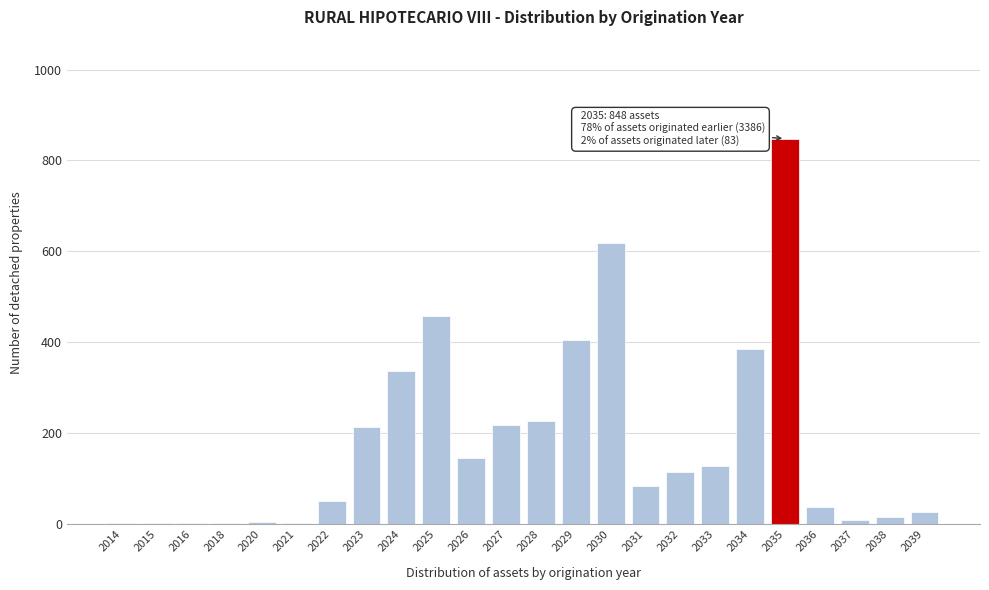

Is it true that the value at 2026 is 251?

False